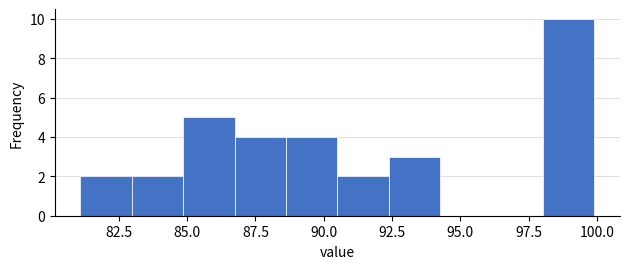

Around what value on the x-axis is the tallest bar? Give the approximate position of its centre, as read against the axis.

99.0